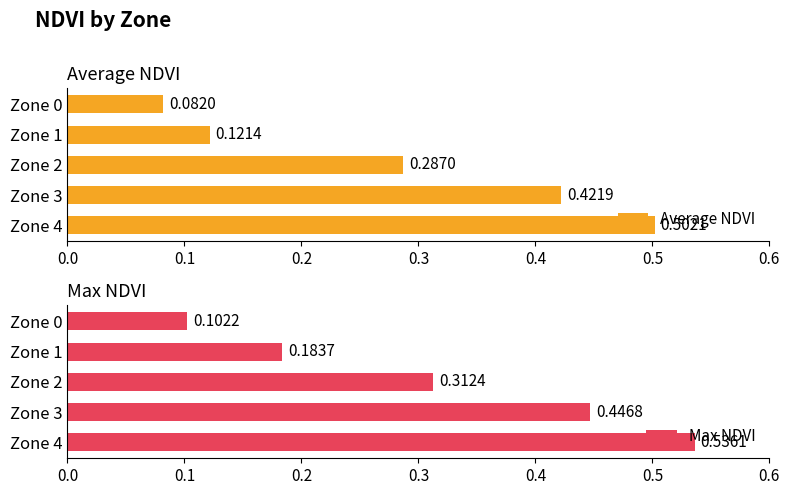

Reading right to left, what are all the values shown in this chart?

Average NDVI: 0.5	0.4	0.3	0.1	0.1
Max NDVI: 0.5	0.4	0.3	0.2	0.1